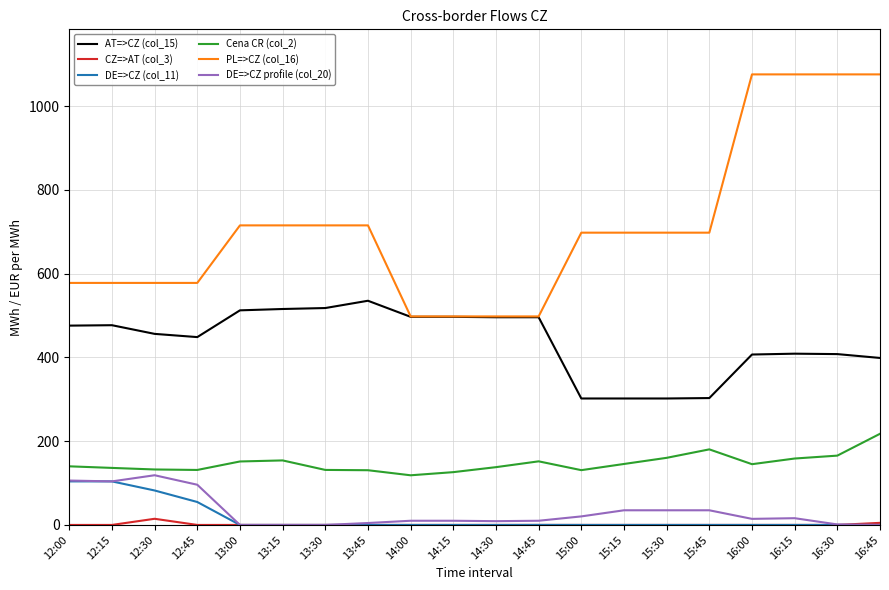

Which series has the widest spread of values?

PL=>CZ (col_16)